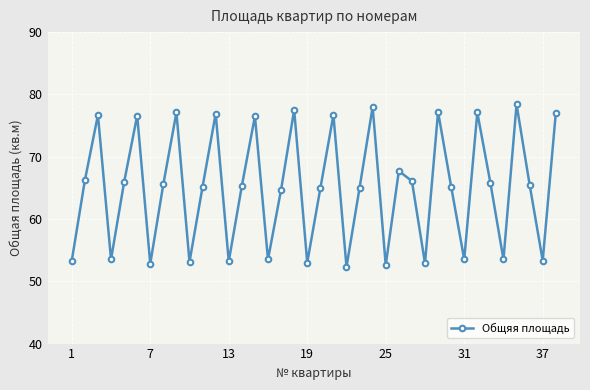

What is the average value?

65.0